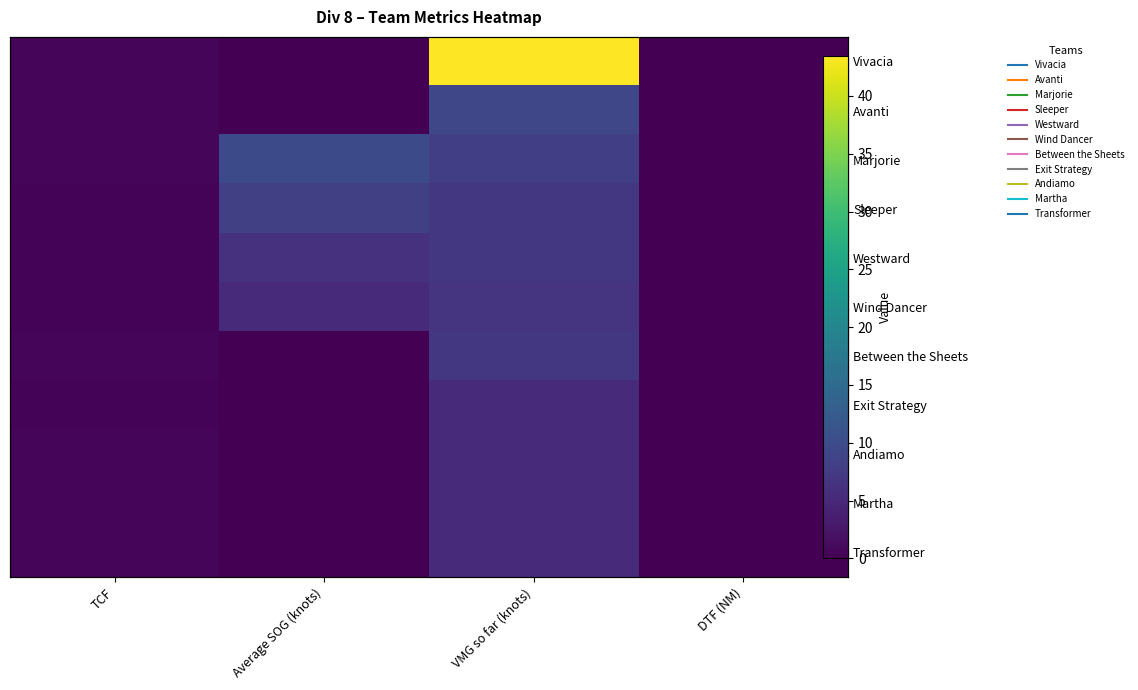

The Avanti series shows 9.3 at VMG so far (knots). True or false?

True